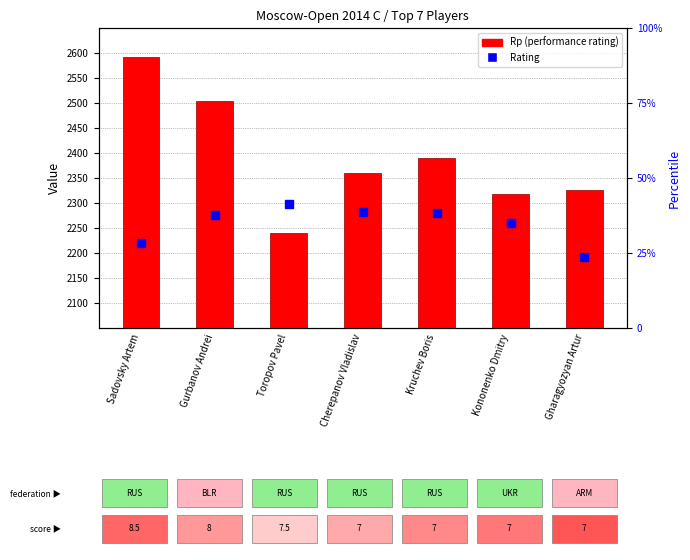

Which category has the lowest value across all series?

Toropov Pavel